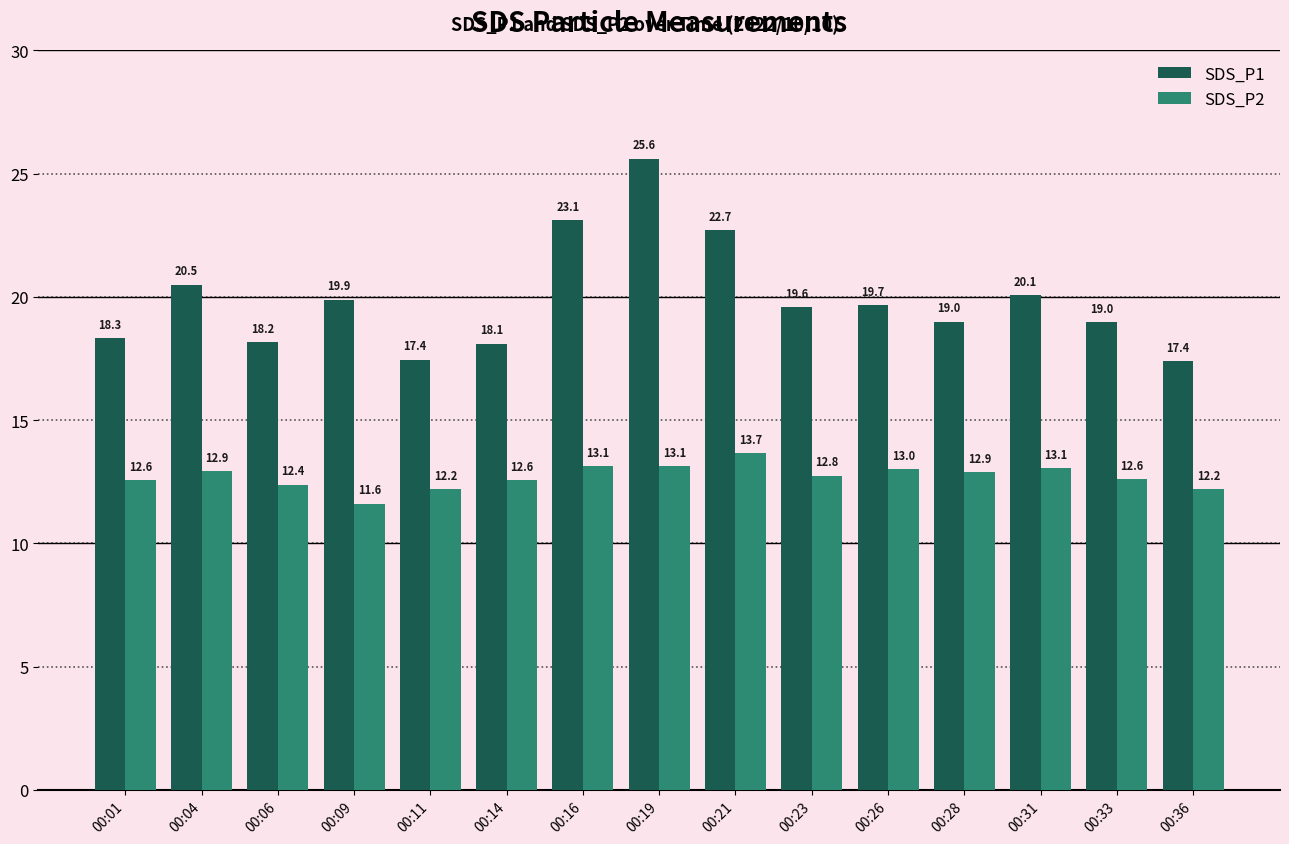

True or false: SDS_P1 has a value of 27.2 at 00:23.

False